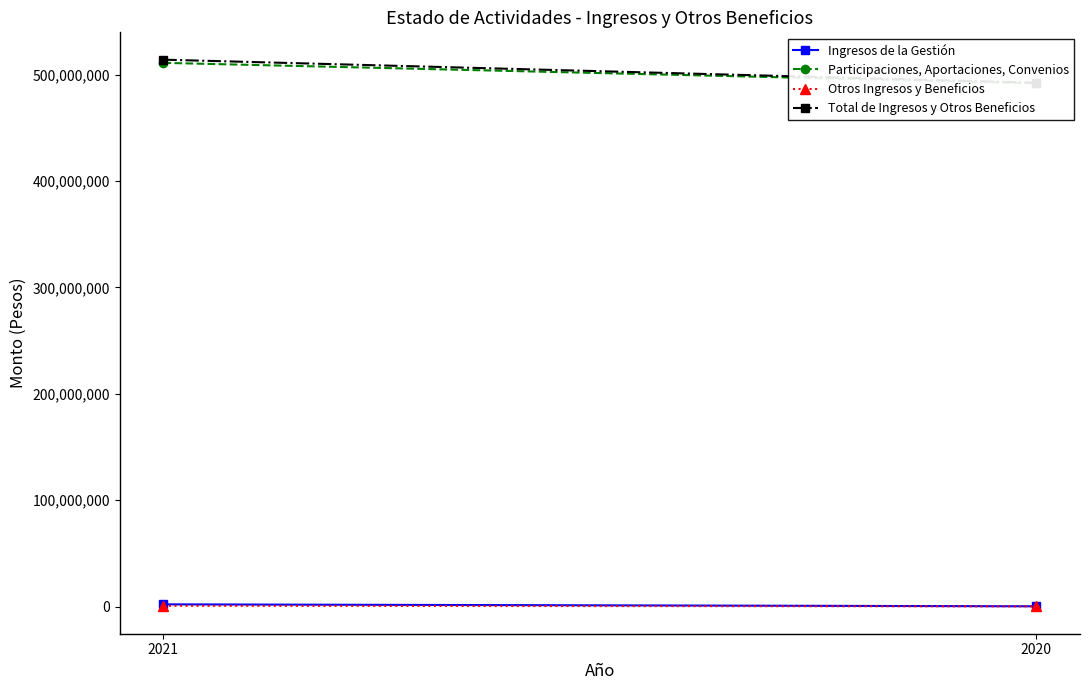

At which category does the chart reach its minimum across all series?

2020